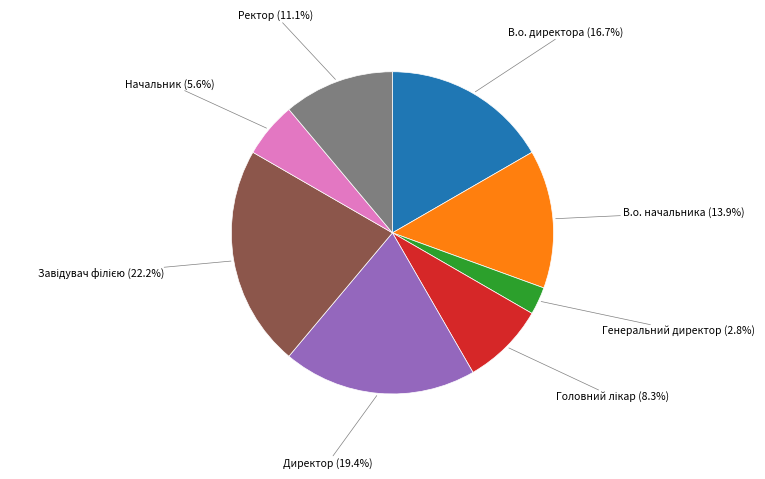

Do В.о. начальника and Директор together represent more than half of the pie?

No